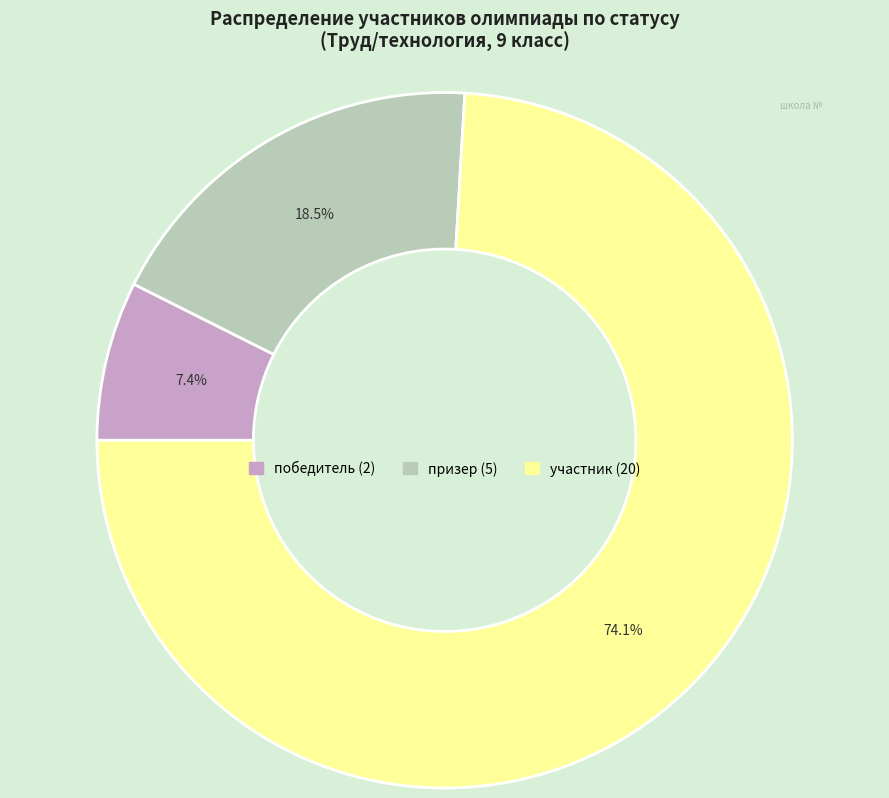

To the nearest percent, what is the difference between the largest and smallest slice percentages?

67%